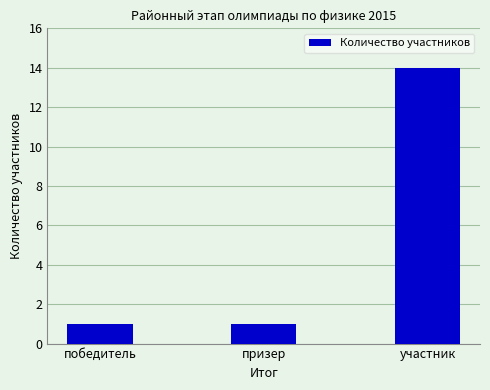

What is the difference between the maximum and minimum values?

13